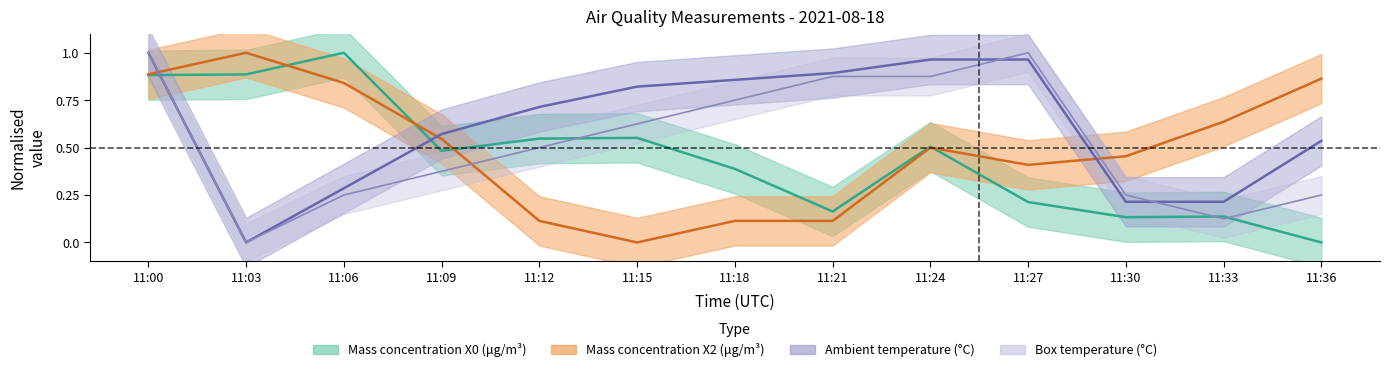

Between 11:24 and 11:00, which is larger?

11:00